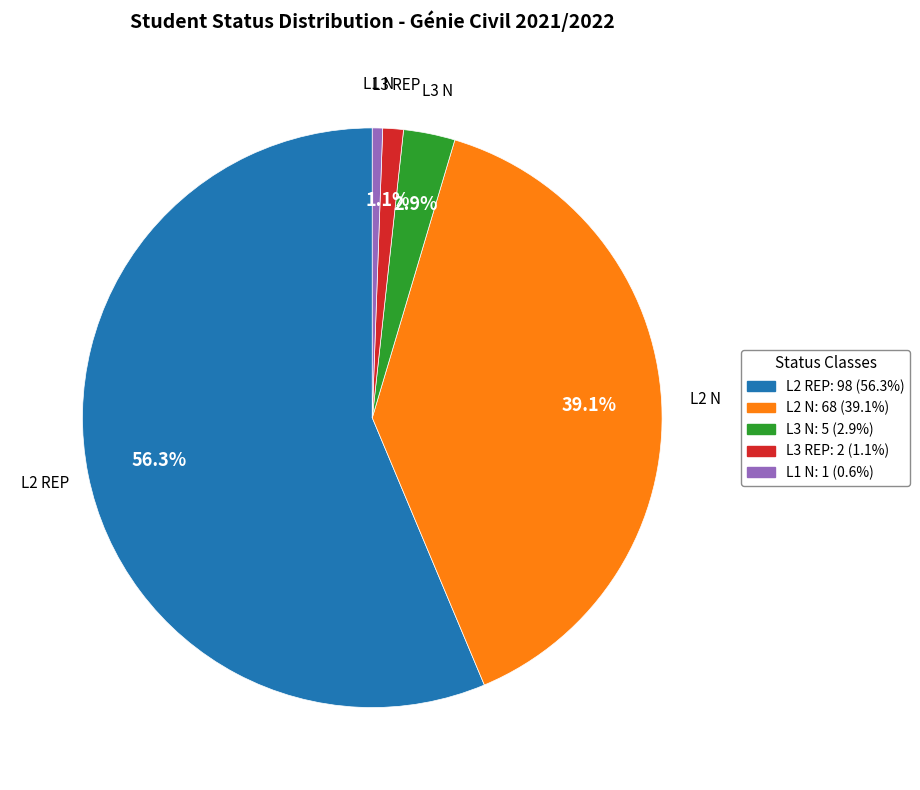

Which slice represents more than half of the pie?

L2 REP